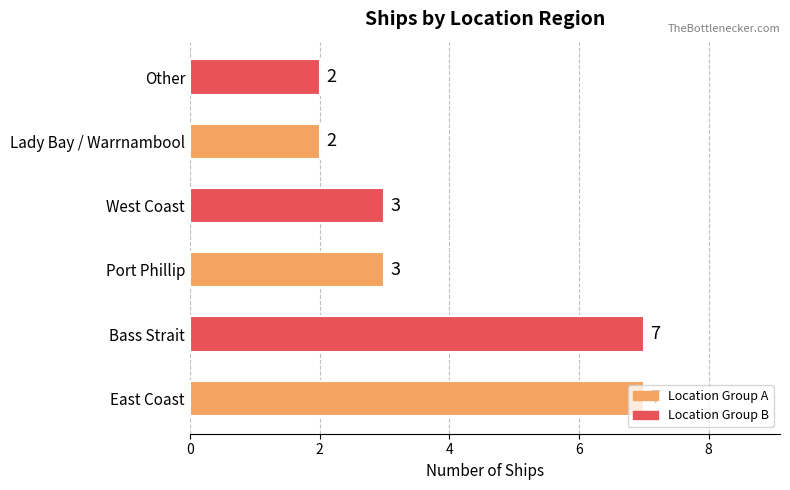

What is the sum of all values?

24